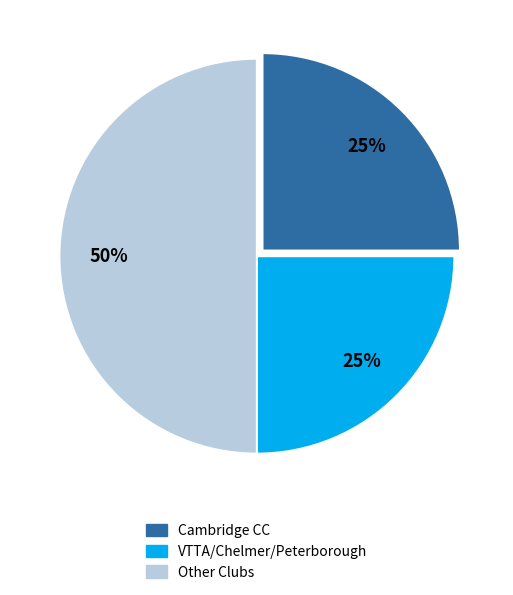

What percentage is the Cambridge CC slice, to the nearest percent?

25%